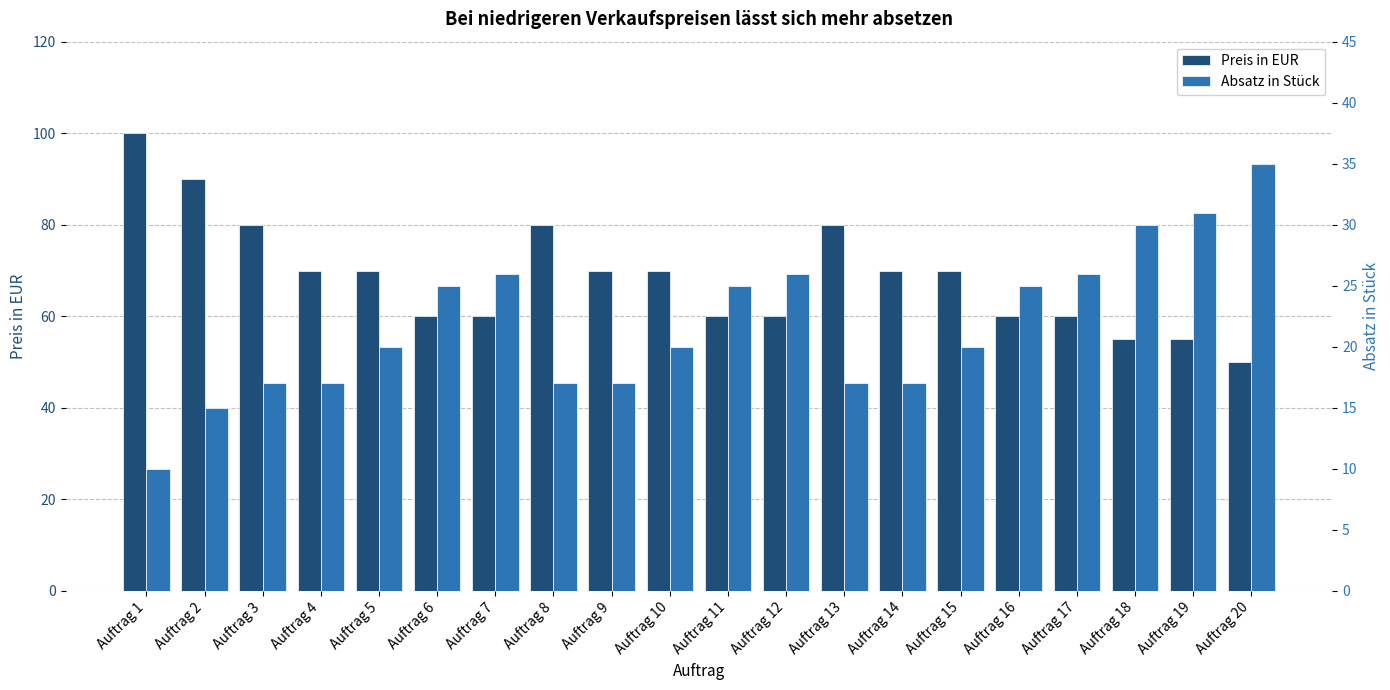

Is it true that Preis in EUR equals 50 at Auftrag 20?

True